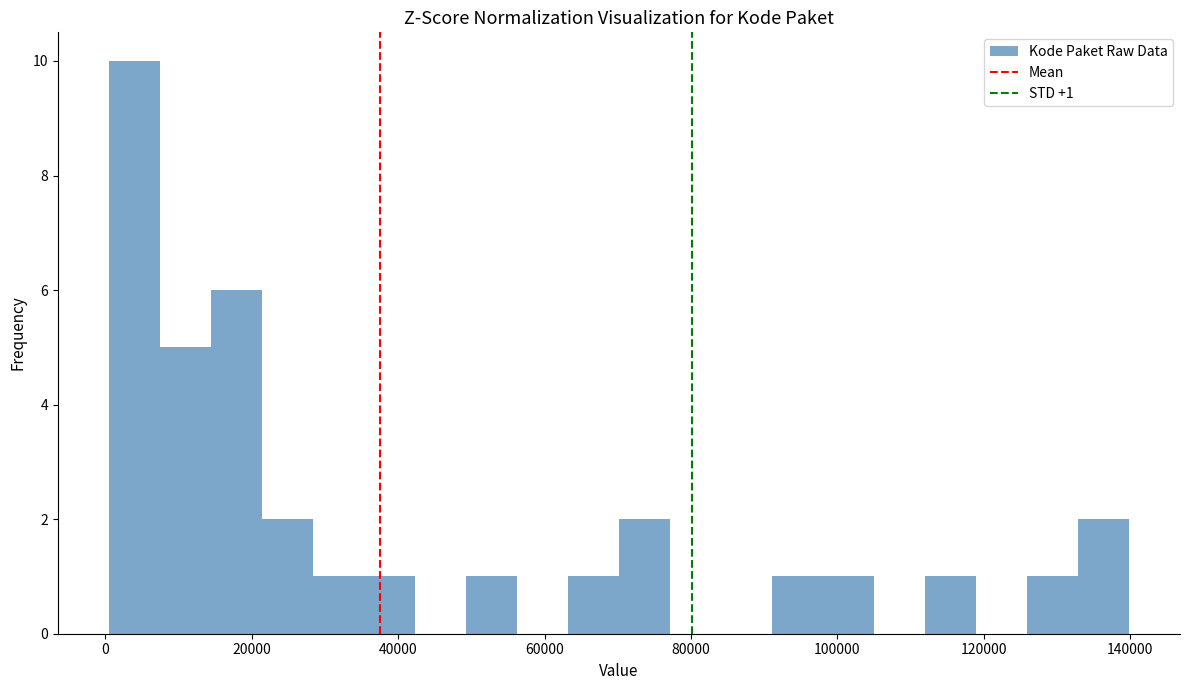

Around what value on the x-axis is the tallest bar? Give the approximate position of its centre, as read against the axis.

4000